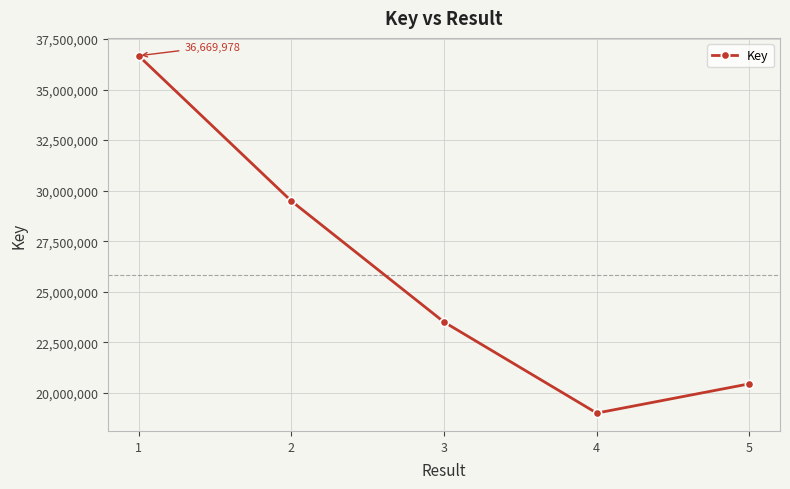

Rank the categories by value from lowest to highest.

4, 5, 3, 2, 1